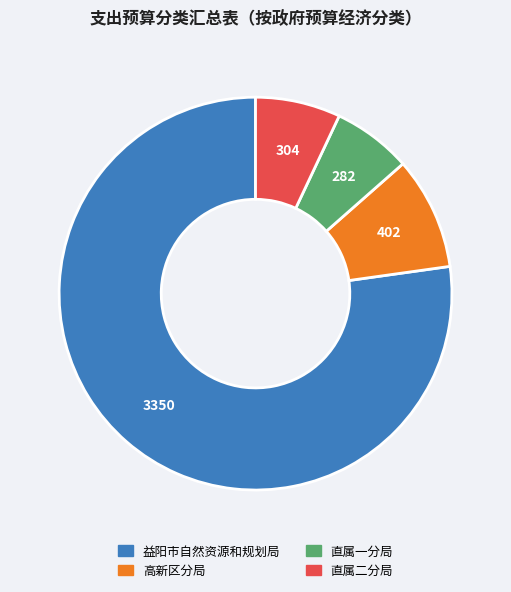

Which category has the biggest portion of the pie?

益阳市自然资源和规划局